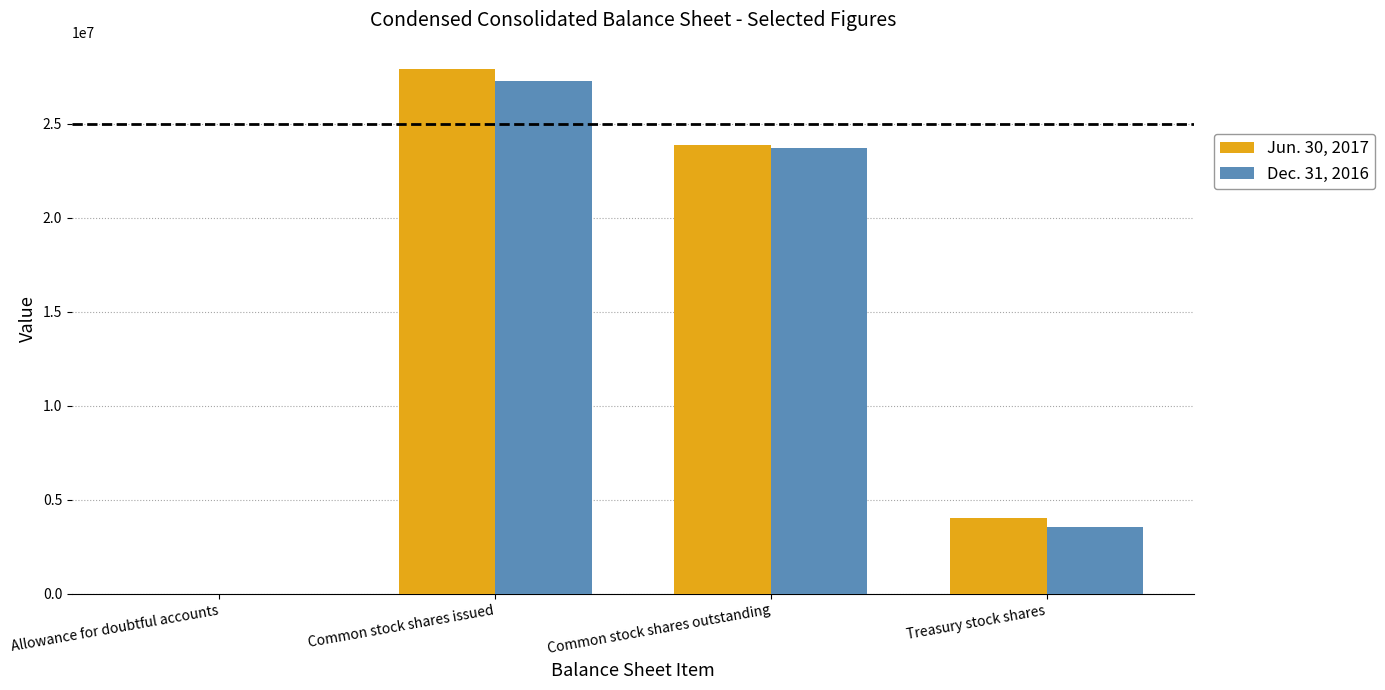

Which series changed the most between Common stock shares issued and Common stock shares outstanding?

Jun. 30, 2017